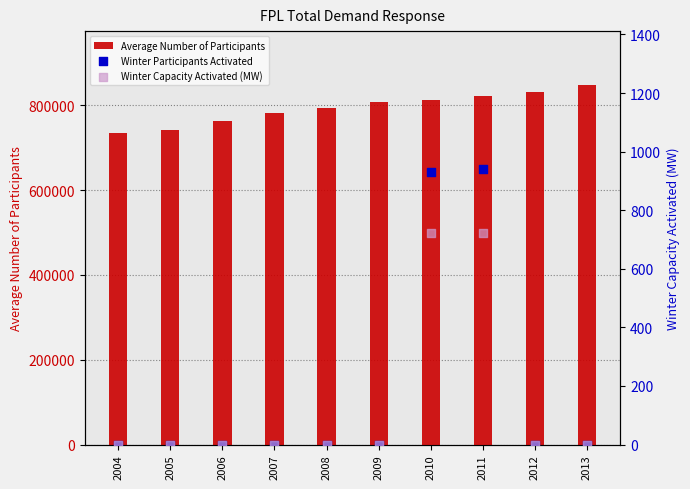

Which series reaches the minimum Y coordinate?

Winter Participants Activated